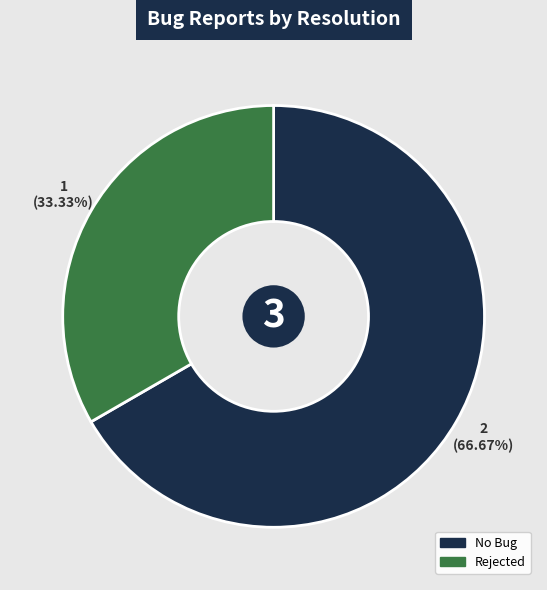

Does any single category account for the majority?

Yes